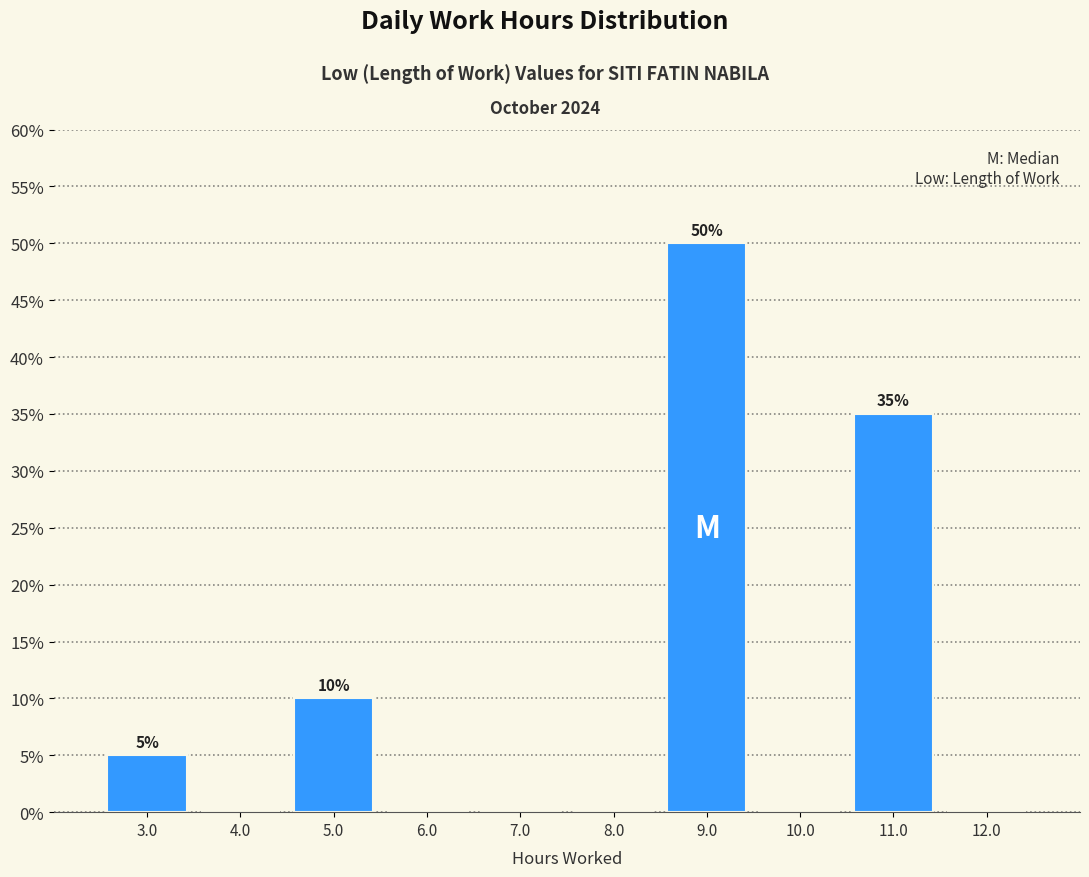

Over which range of the x-axis is the bar tallest?

8.5 to 9.5